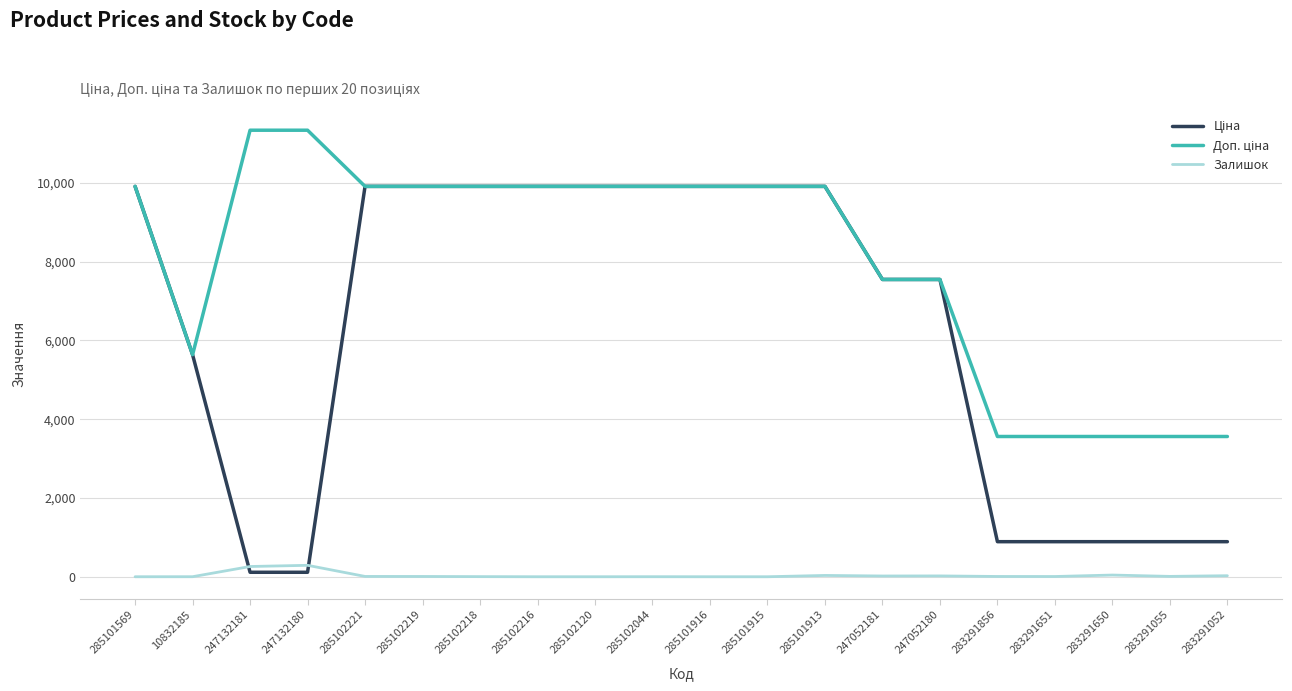

What is the maximum value shown in the chart?

11334.0